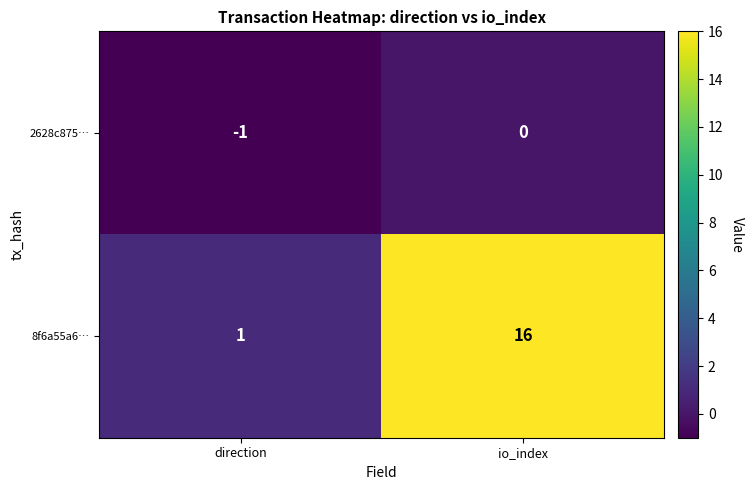

At which label is 8f6a55a6… closest to 8?

direction